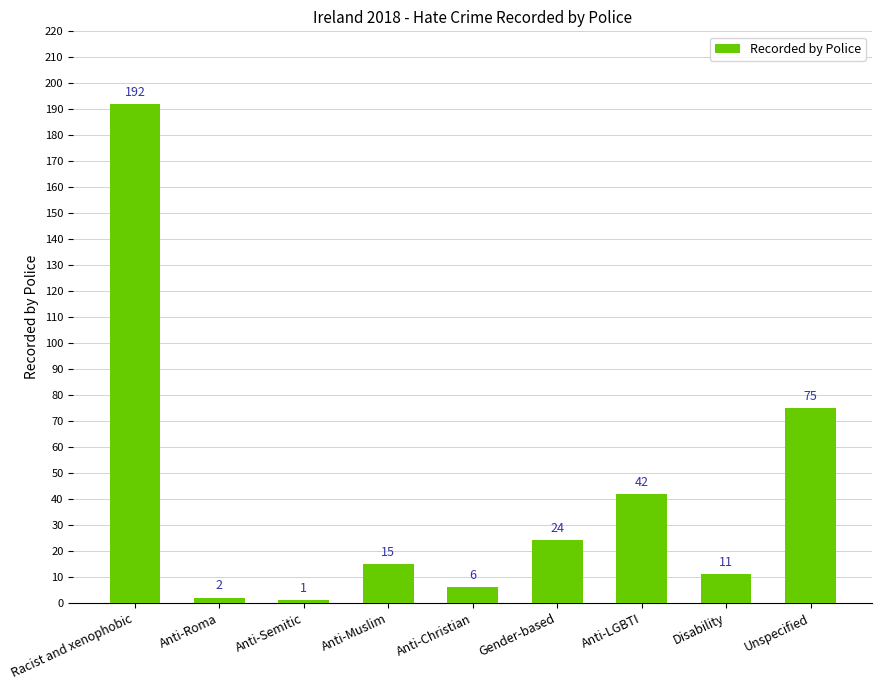

What is the change in value from Gender-based to Anti-LGBTI?

+18